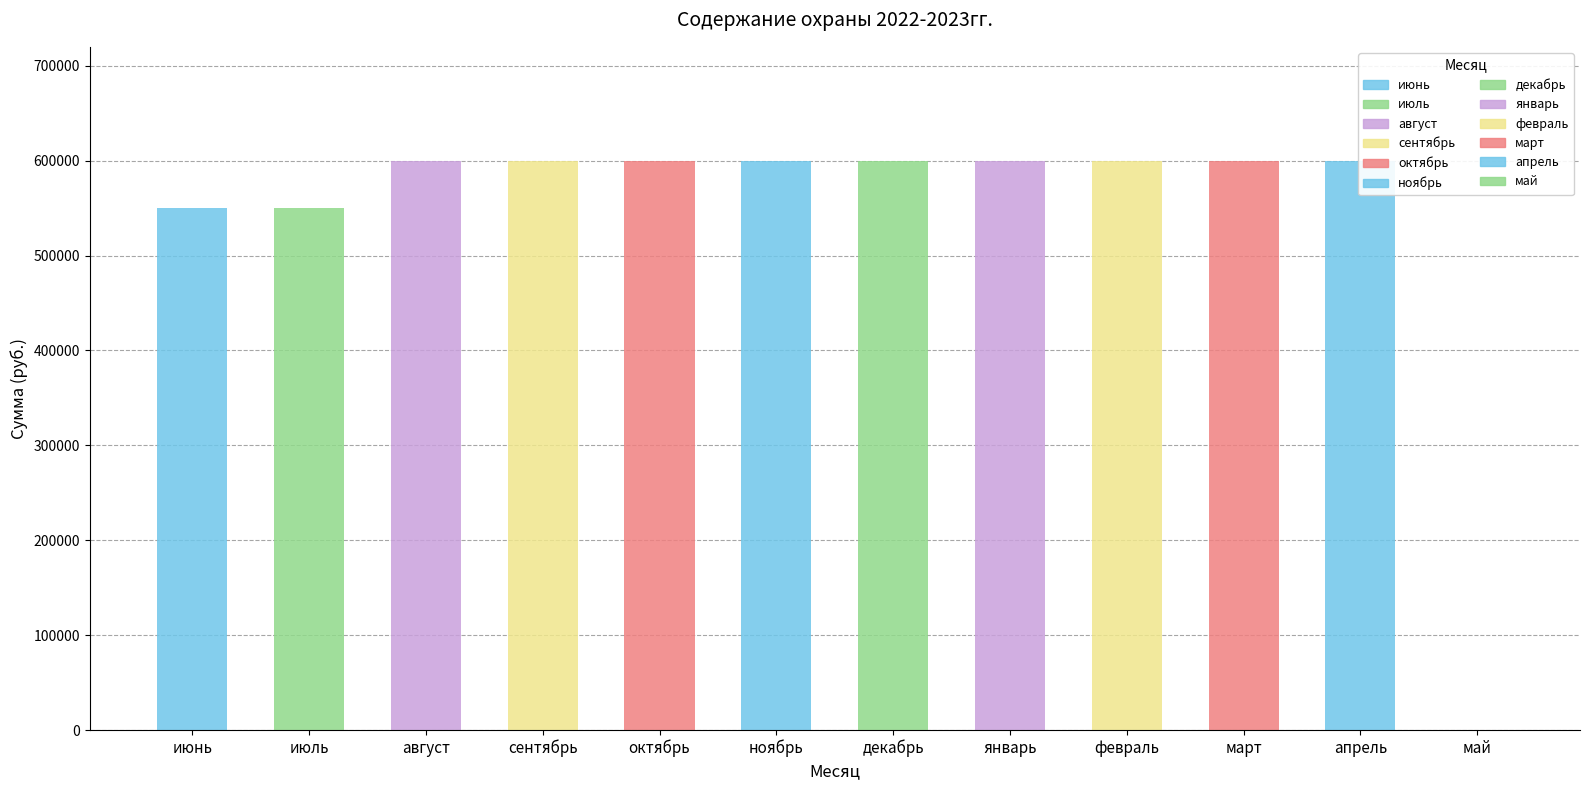

Is it true that the value at январь is 600000?

True